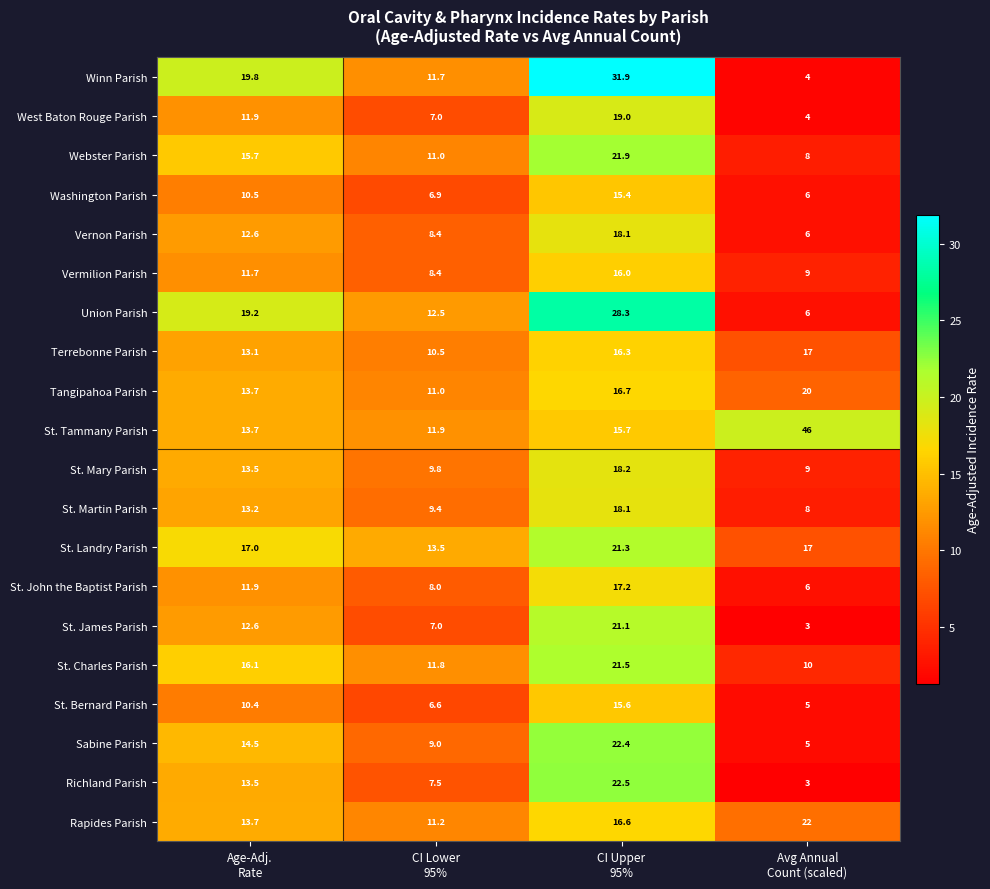

Which series has the widest spread of values?

St. Tammany Parish